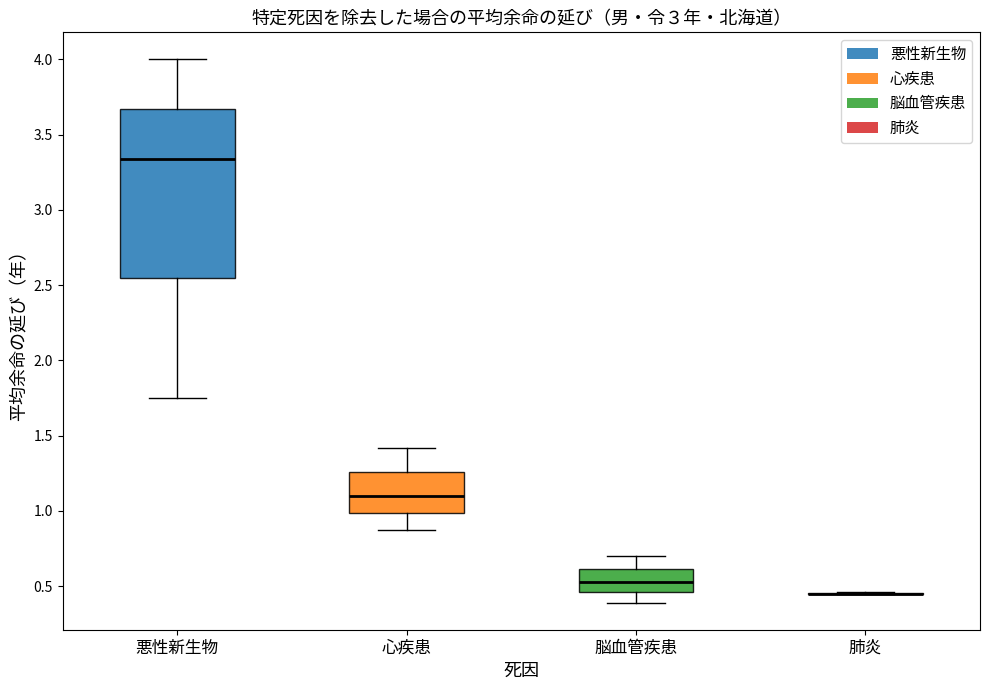

Reading left to right, read every box against the y-axis: the position of its median line, the range the box covers, and the ends of its whiskers. The values are not printed on the chart, so give them approximately, as read against the axis.

悪性新生物: median 3.35, box 2.55 to 3.65, whiskers 1.75 to 4.00
心疾患: median 1.10, box 1.00 to 1.25, whiskers 0.85 to 1.40
脳血管疾患: median 0.55, box 0.45 to 0.60, whiskers 0.40 to 0.70
肺炎: box collapsed to a line at 0.45, whiskers 0.45 to 0.45